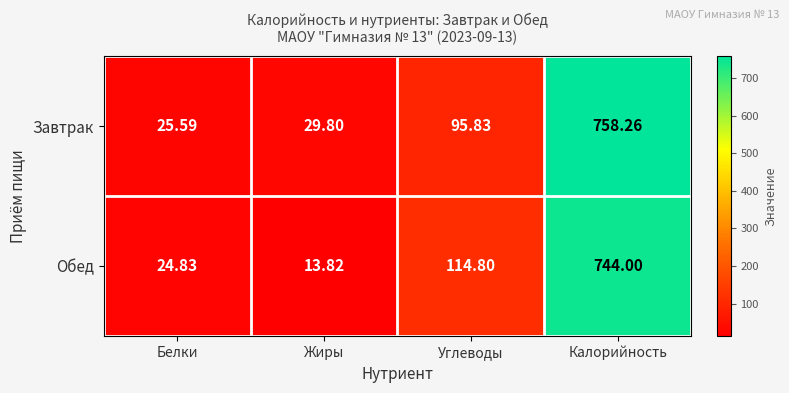

Which series has the widest spread of values?

Завтрак